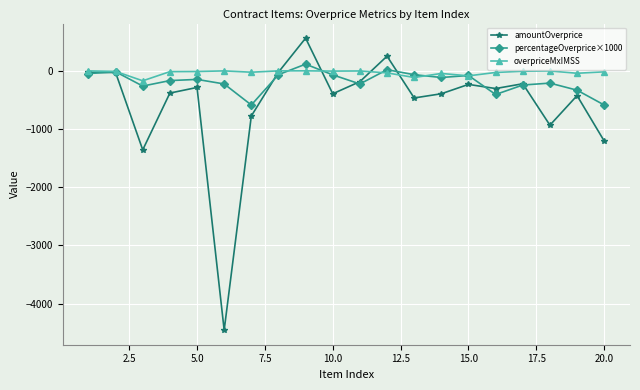

What is the greatest value displayed?

561.3